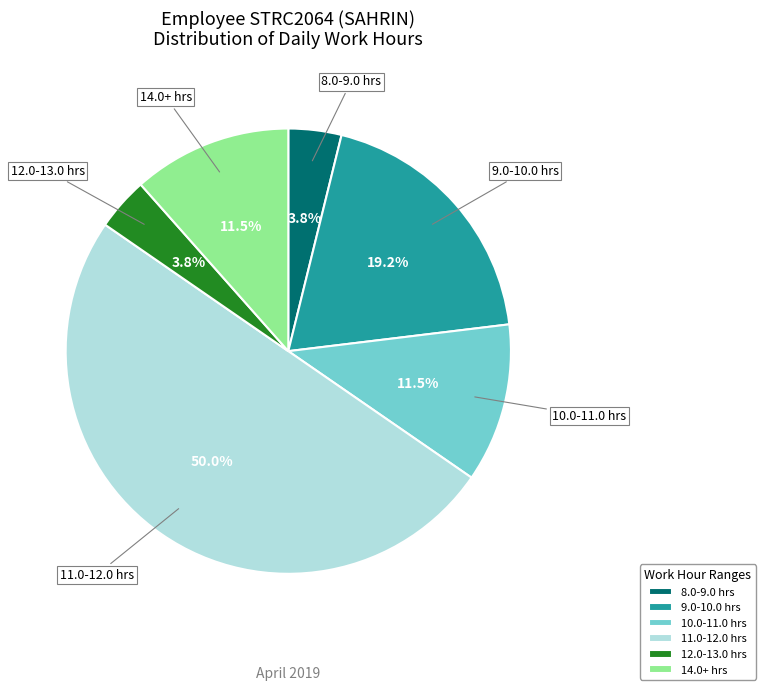

Combined, do 11.0-12.0 hrs and 12.0-13.0 hrs account for over 50%?

Yes